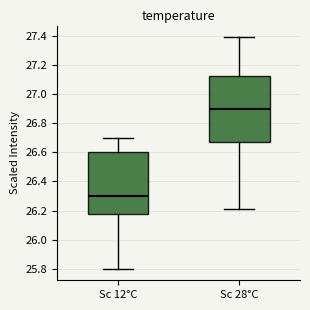

Where does the upper whisker of the box for Sc 12°C end on the y-axis? The values are not printed on the chart, so give them approximately, as read against the axis.

26.70